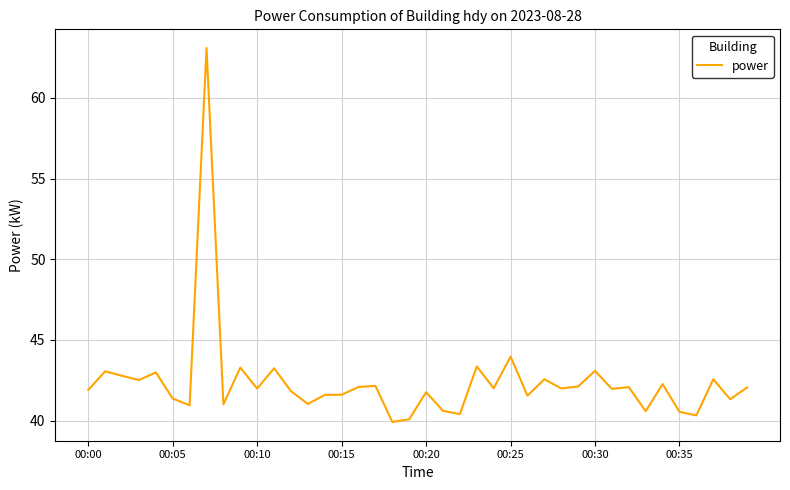

How many lines are shown in the chart?

1